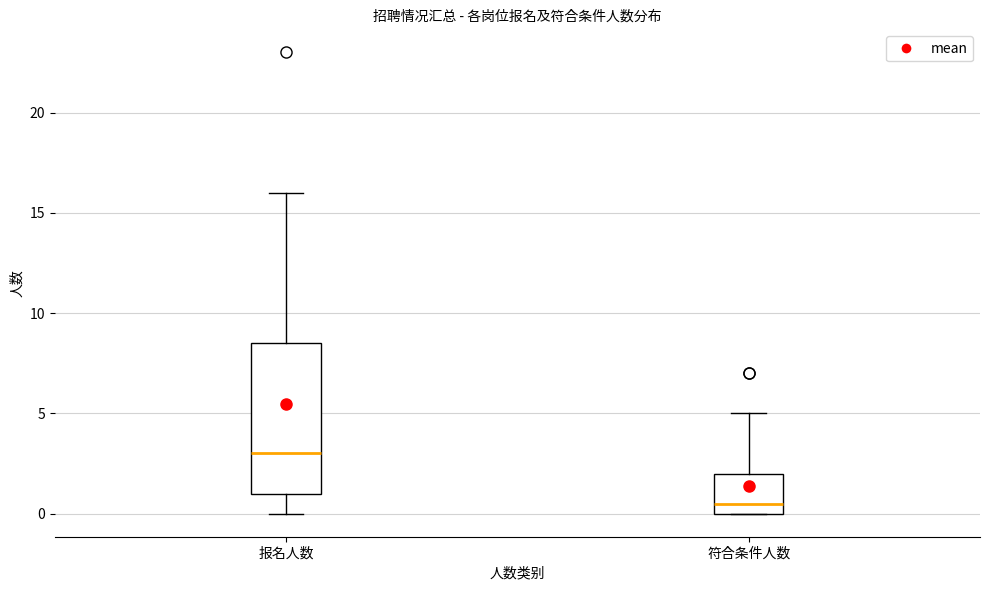

Reading left to right, transcribe this box plot: for each box, give where its median line is, the range the box spans, and where its two whiskers end, as read against the y-axis. The values are not printed on the chart, so give them approximately, as read against the axis.

报名人数: median 3.0, box 1.0 to 8.5, whiskers 0.0 to 16.0
符合条件人数: median 0.5, box 0.0 to 2.0, whiskers 0.0 to 5.0